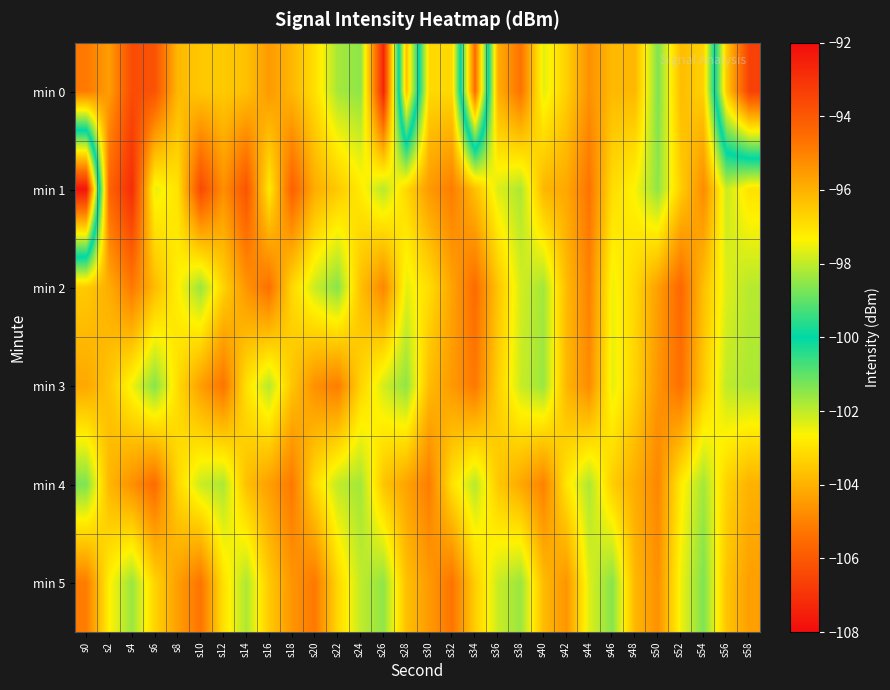

What is the total value across all series at s2?

-624.4